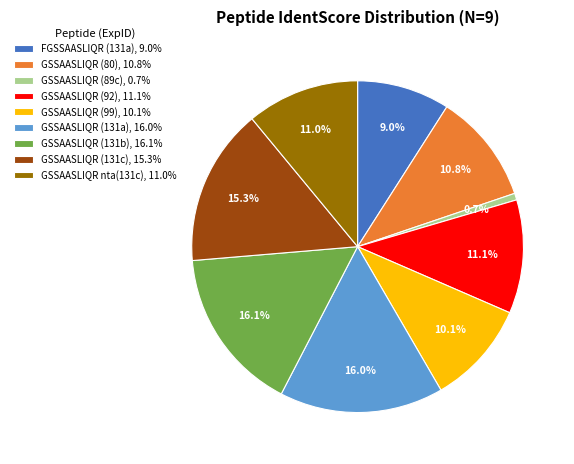

Does any single category account for the majority?

No